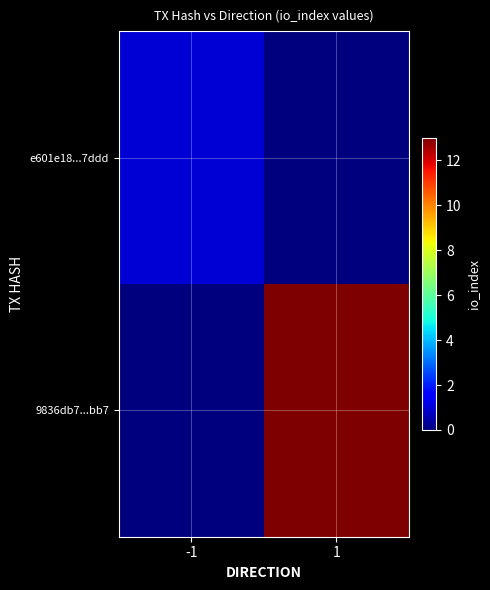

Reading right to left, extract all data points from this chart.

e601e18...7ddd: 1=0	-1=1
9836db7...bb7: 1=13	-1=0